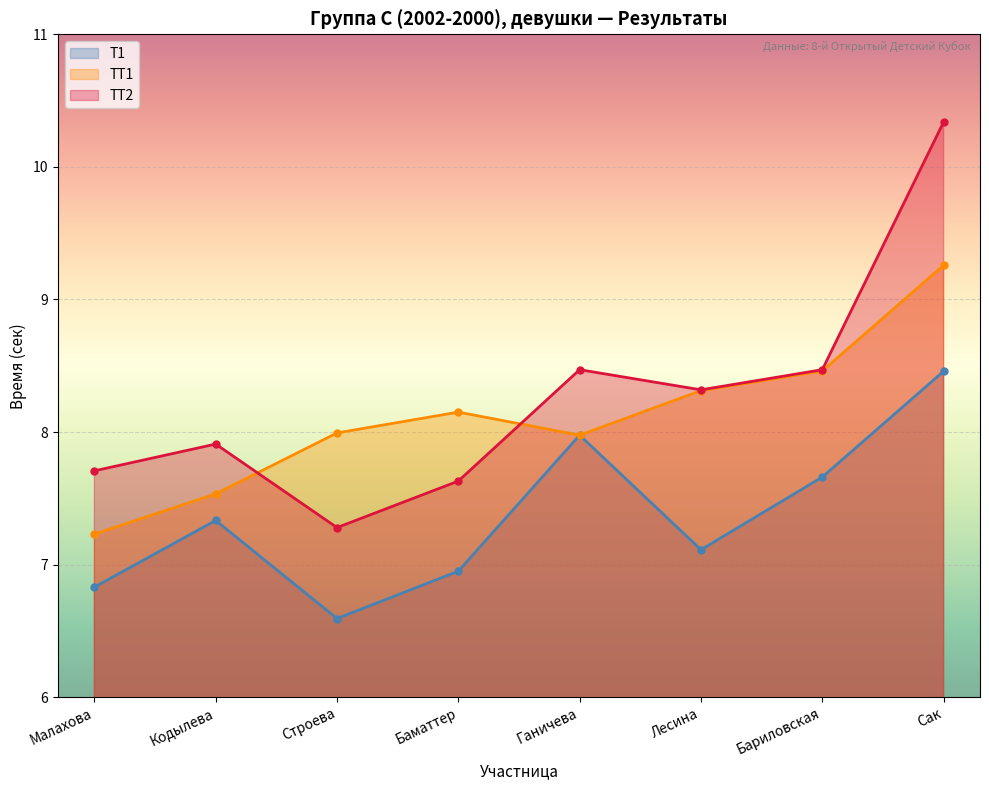

At which label is T1 closest to 7?

Баматтер